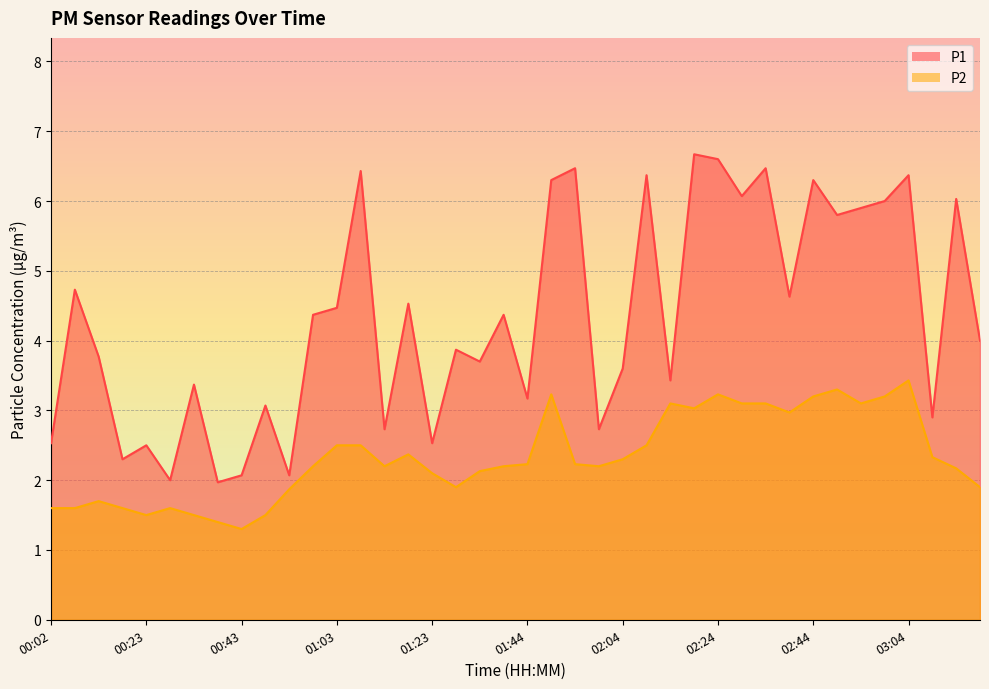

Which series changed the most between 00:12 and 02:59?

P1